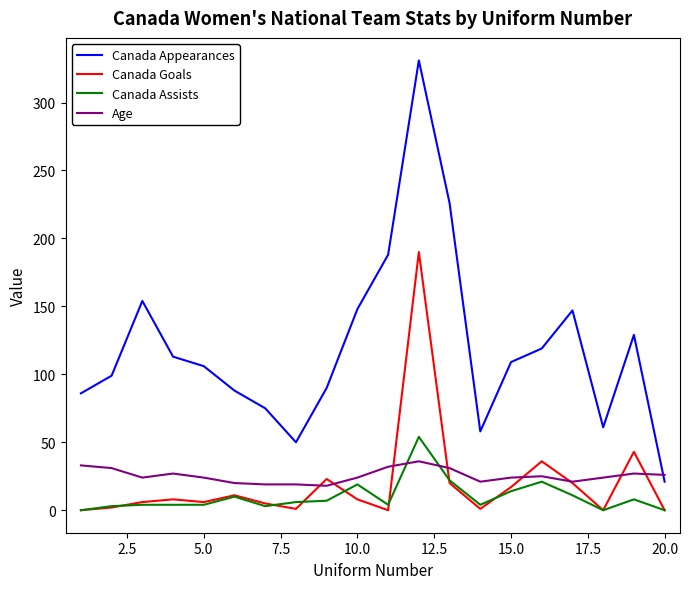

Rank the series by their maximum value, from lowest to highest.

Age, Canada Assists, Canada Goals, Canada Appearances